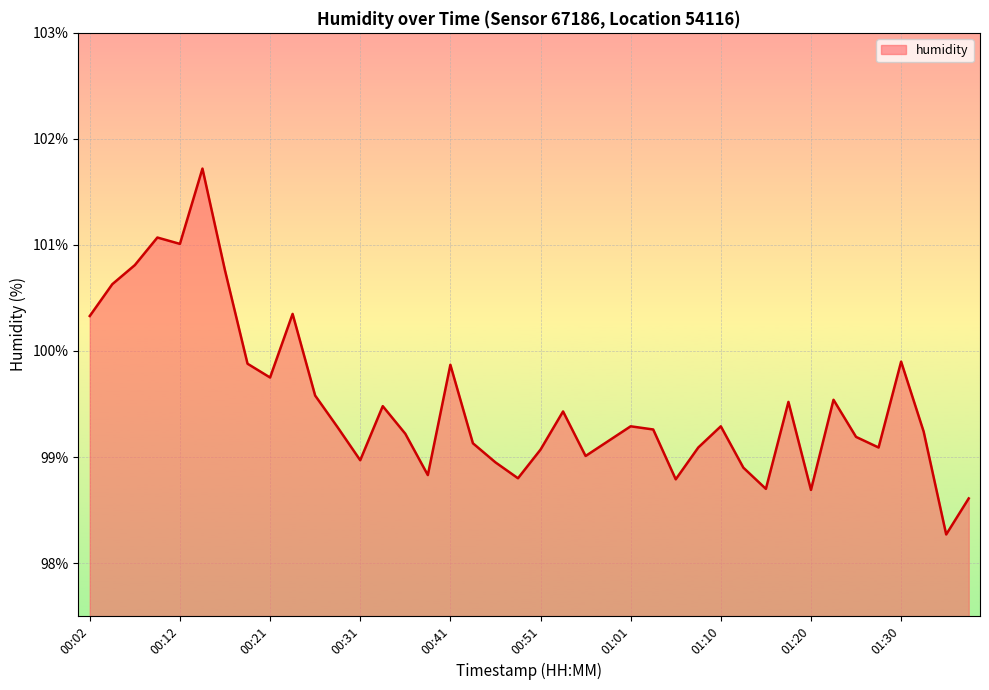

What is the label of the 11th point from the right?

01:13